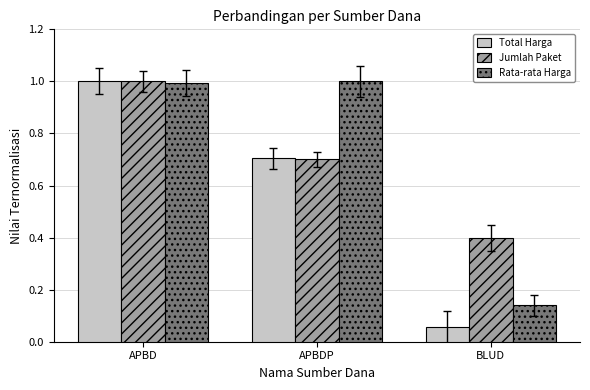

What is the difference between the maximum and minimum values in the Rata-rata Harga series?

0.9